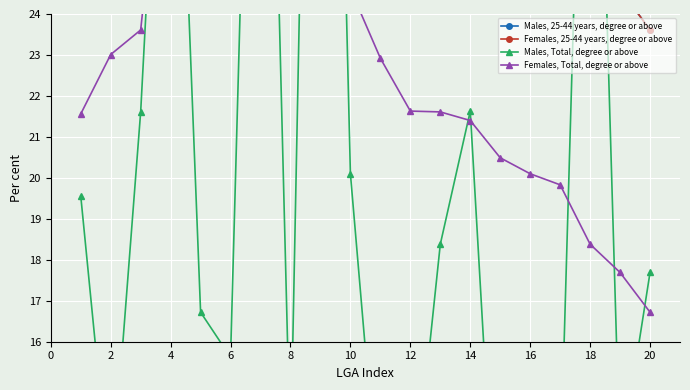

Where is Females, Total, degree or above nearest to the value 23?

2